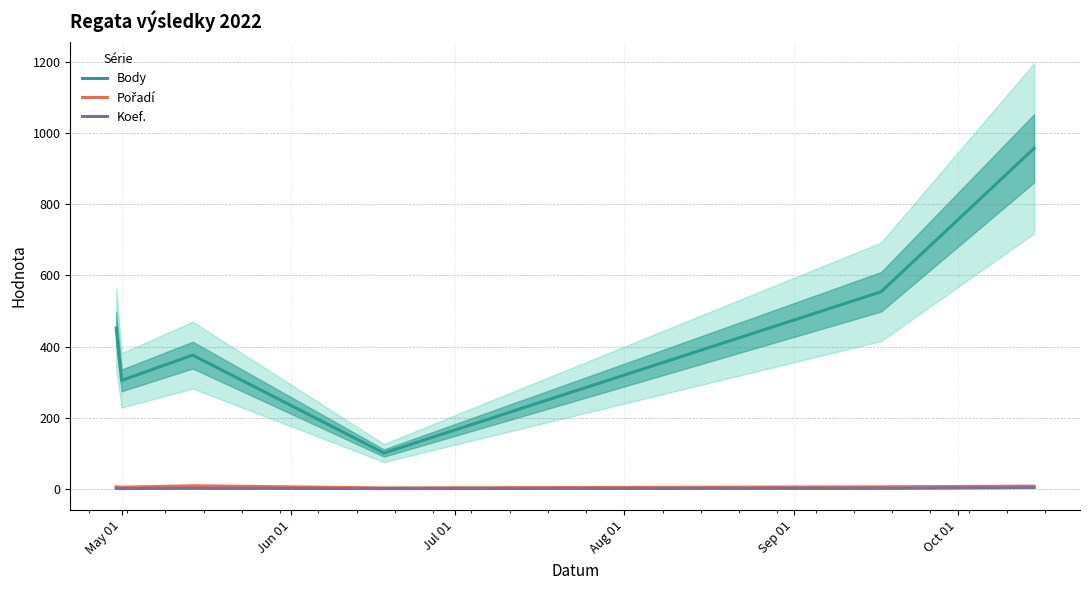

True or false: Koef. and Body cross at least once.

False